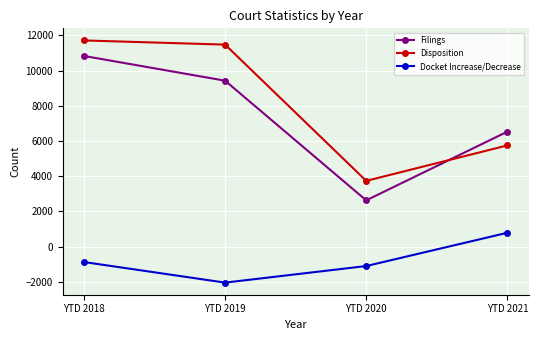

Which category has the highest value in the Docket Increase/Decrease series?

YTD 2021